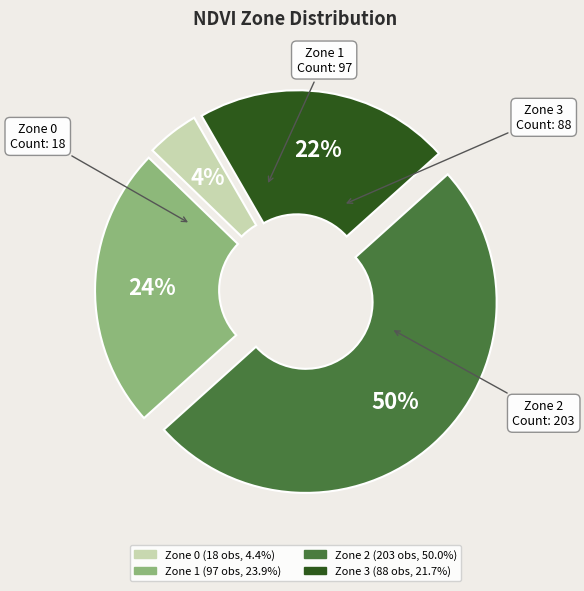

Is Zone 1 the majority of the pie?

No